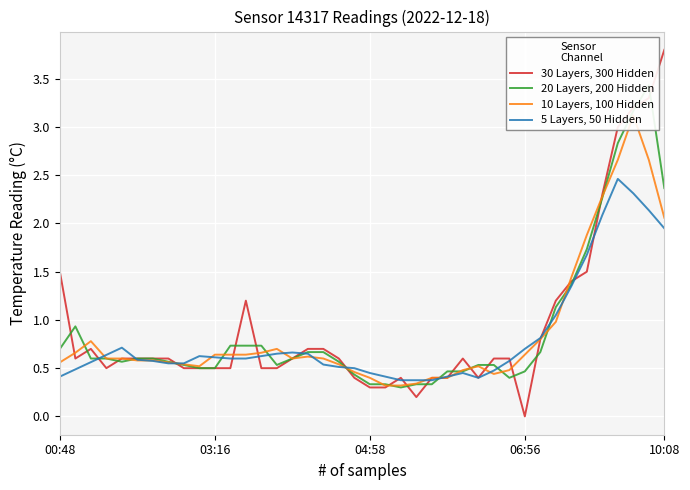

At how many categories does at least one series exceed 3?

4